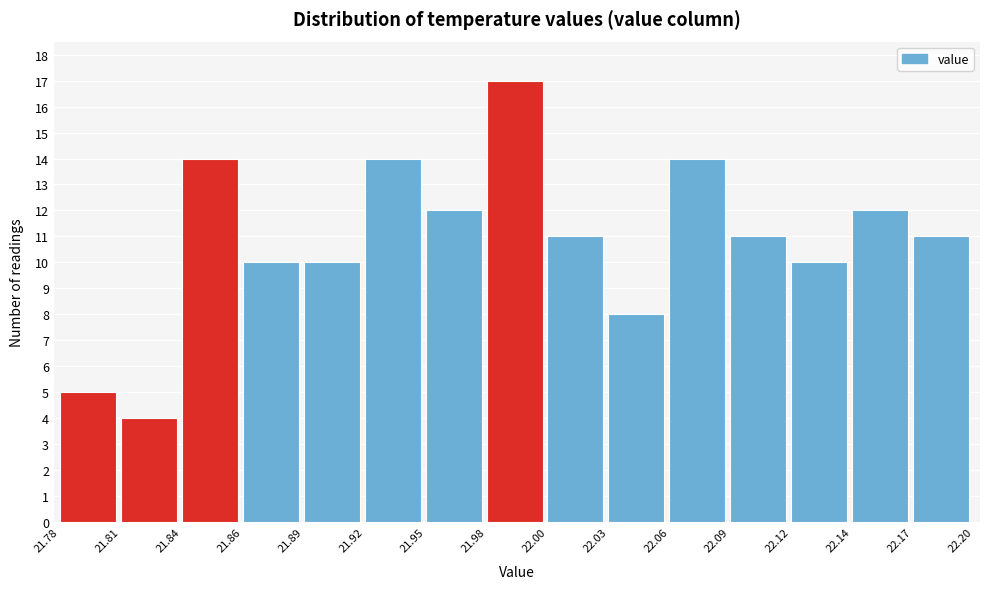

Reading left to right, list every bar in this chart as the range it spans on the x-axis followed by its height. The values are not printed on the chart, so give them approximately, as read against the axis.

21.78 to 21.81: 5
21.81 to 21.84: 4
21.84 to 21.86: 14
21.86 to 21.89: 10
21.89 to 21.92: 10
21.92 to 21.95: 14
21.95 to 21.98: 12
21.98 to 22.00: 17
22.00 to 22.03: 11
22.03 to 22.06: 8
22.06 to 22.09: 14
22.09 to 22.12: 11
22.12 to 22.14: 10
22.14 to 22.17: 12
22.17 to 22.20: 11